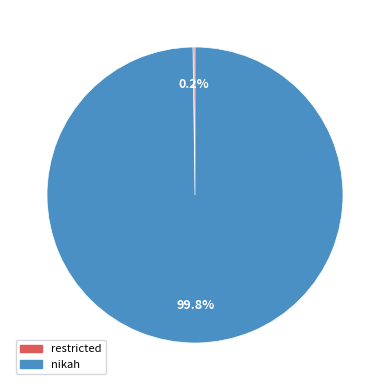

Does nikah represent more than half of the total?

Yes